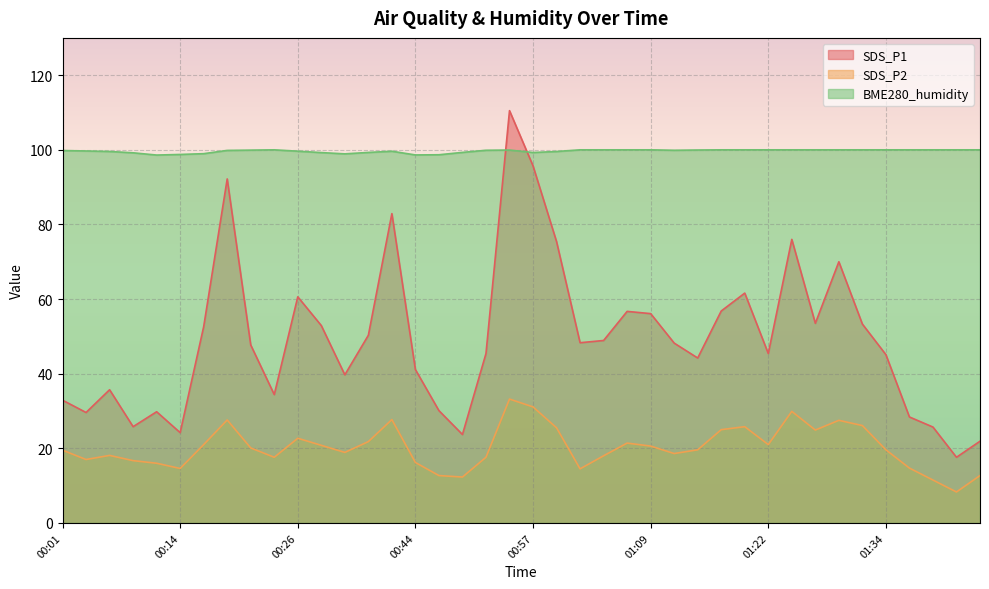

How many values in the SDS_P2 series exceed 19?

22